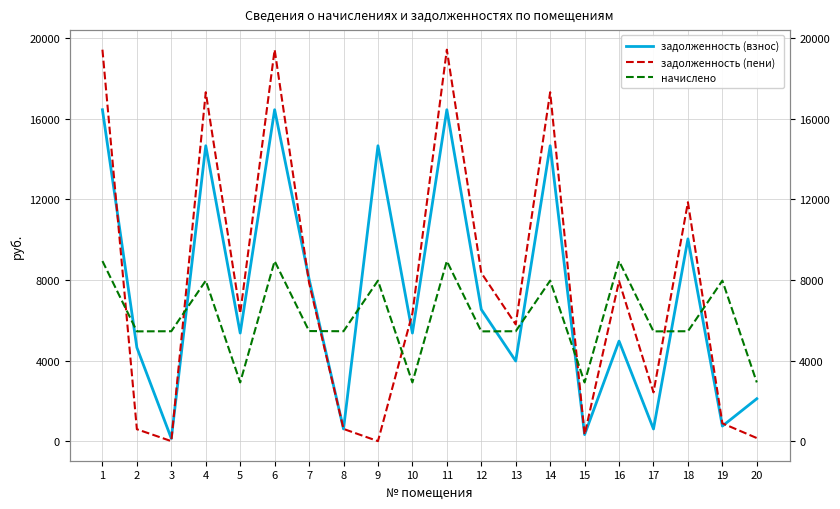

What is the difference between the maximum and second lowest values in the начислено series?

6026.4